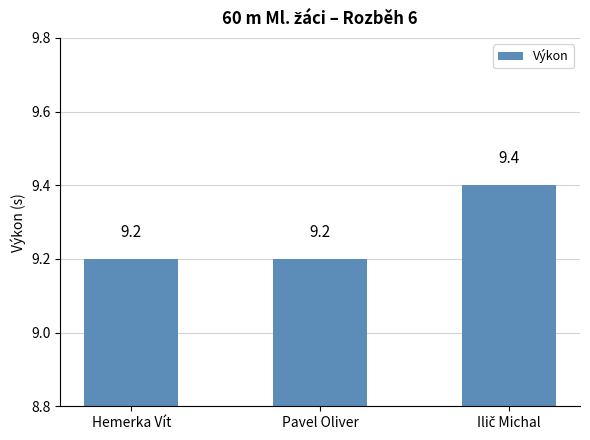

Reading right to left, transcribe all the data shown in this chart.

9.4	9.2	9.2